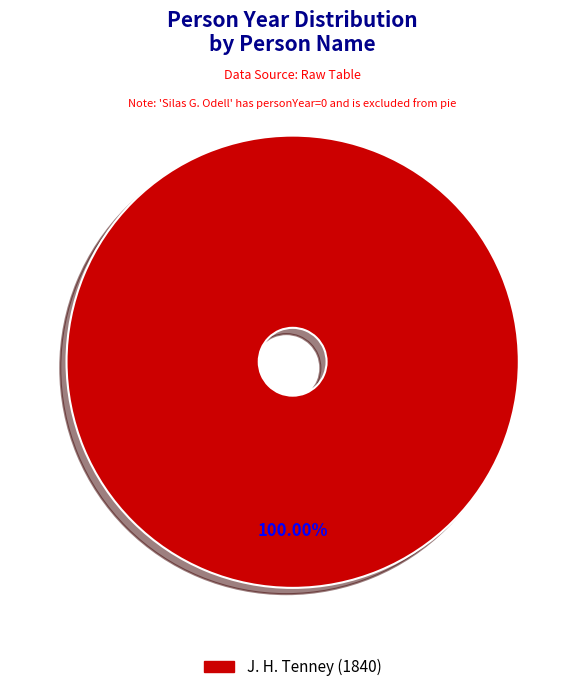

Is there any slice that represents more than half of the pie?

Yes